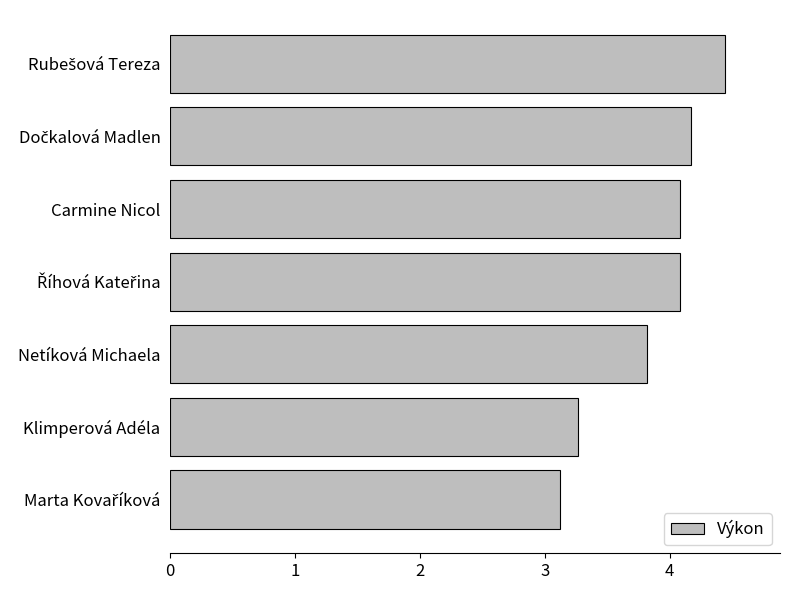

What is the label of the 5th bar from the bottom?

Carmine Nicol